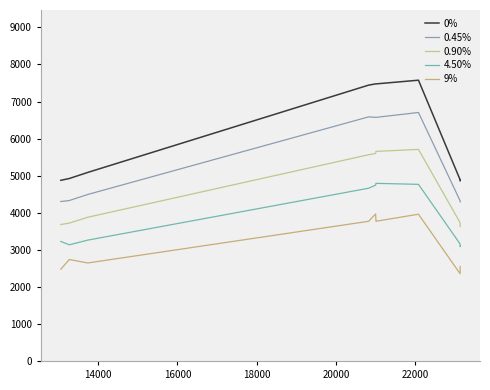

Rank the series by their average value, from highest to lowest.

0%, 0.45%, 0.90%, 4.50%, 9%